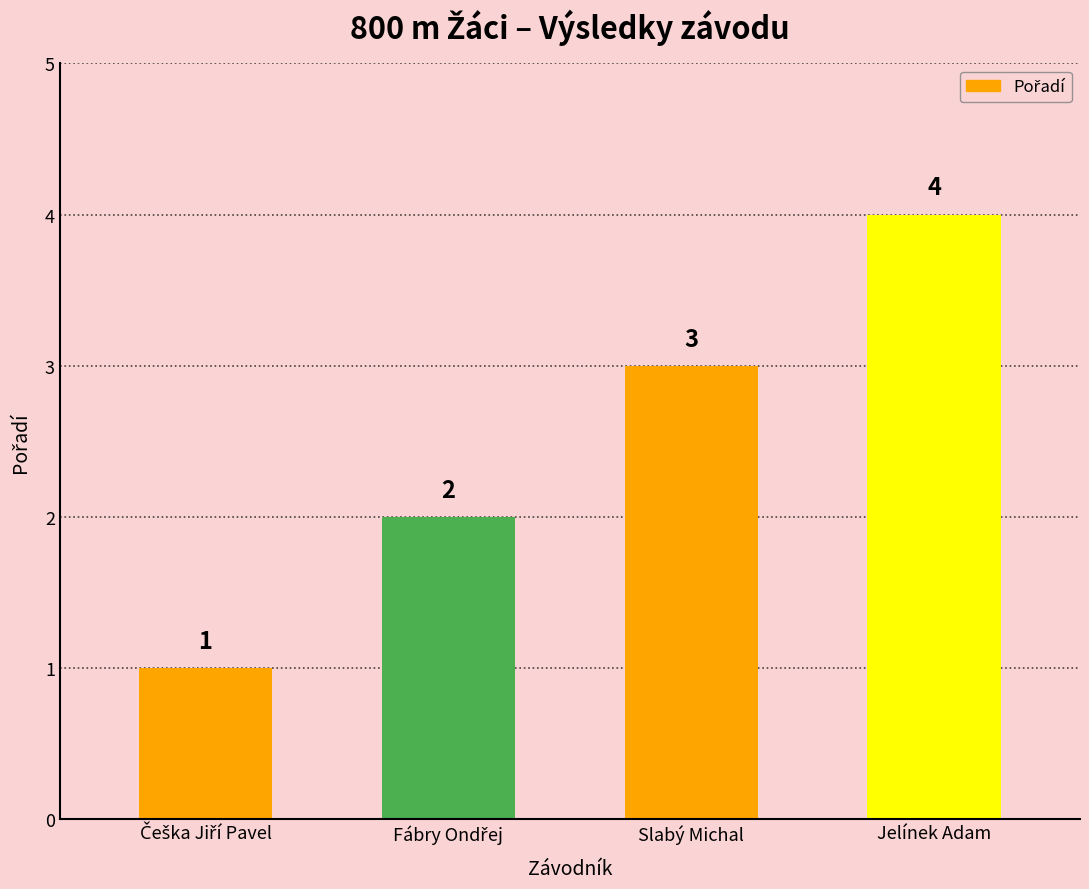

What is the label of the 2nd bar from the right?

Slabý Michal